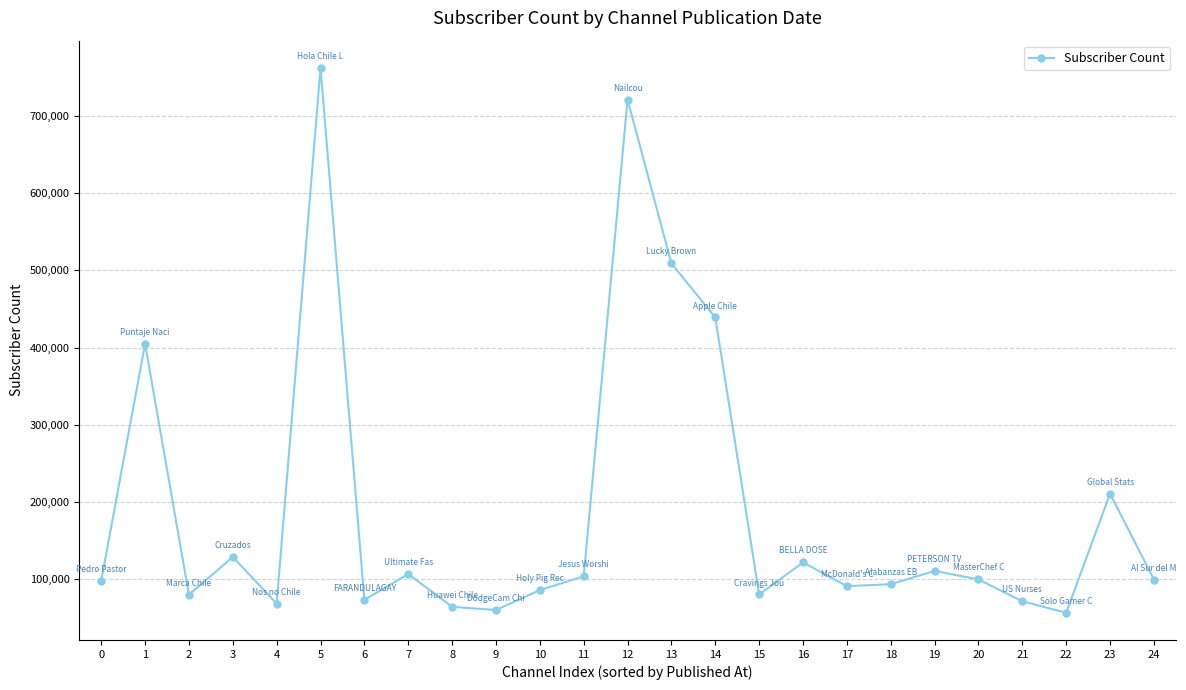

What is the change in value from 9 to 22?

-3500